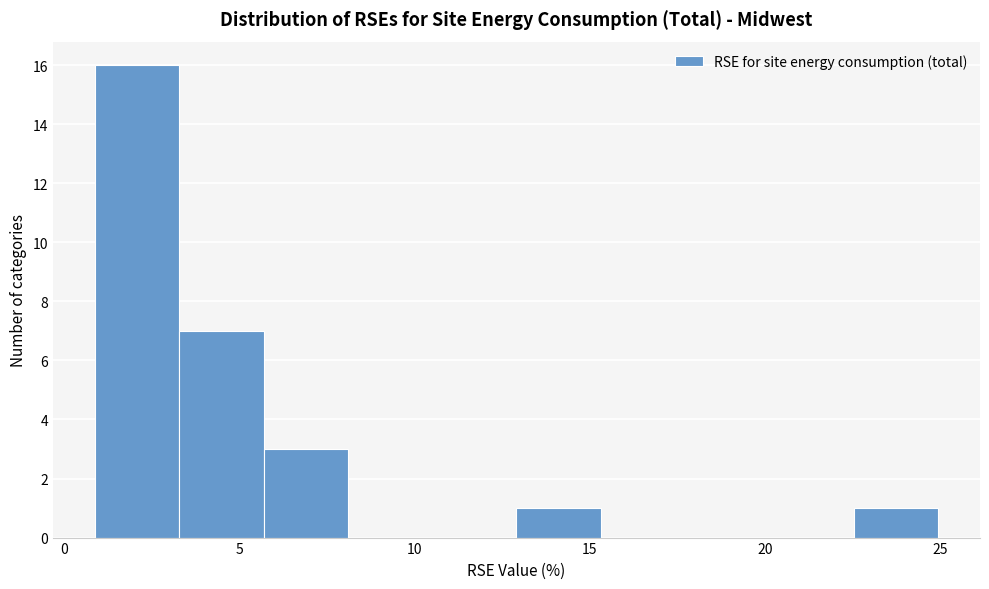

What is the height of the bar covering 13.0 to 15.5 on the x-axis? Neither the bar edges nor the heights are printed on the chart, so give them approximately, as read against the axes.

1